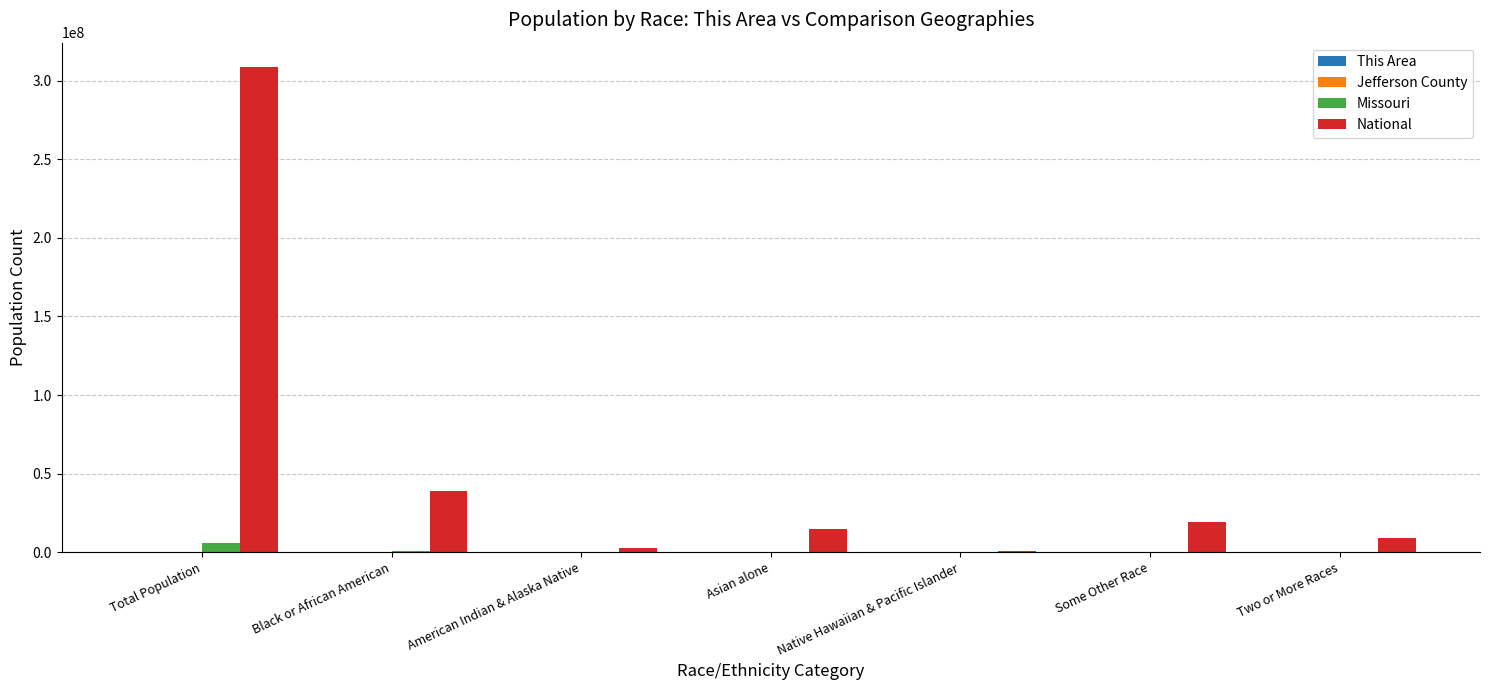

Which series has the largest total across all categories?

National